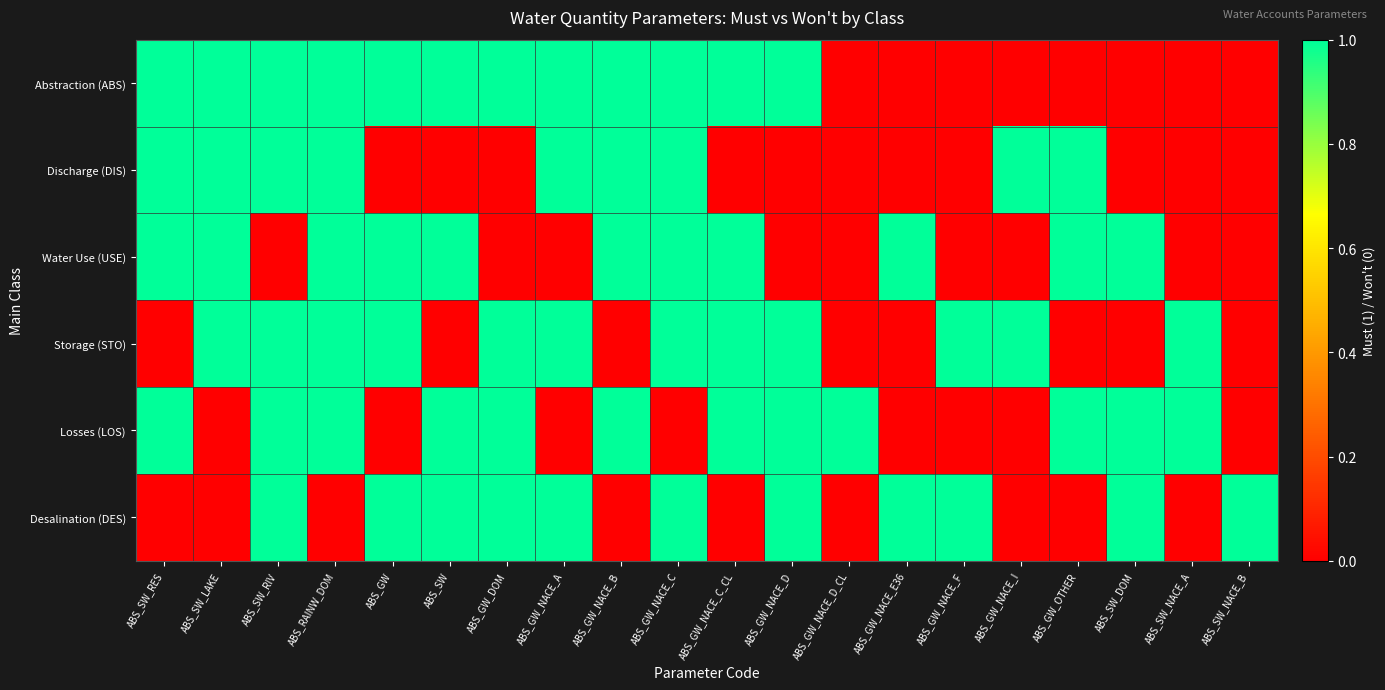

At how many categories does at least one series exceed 0?

20